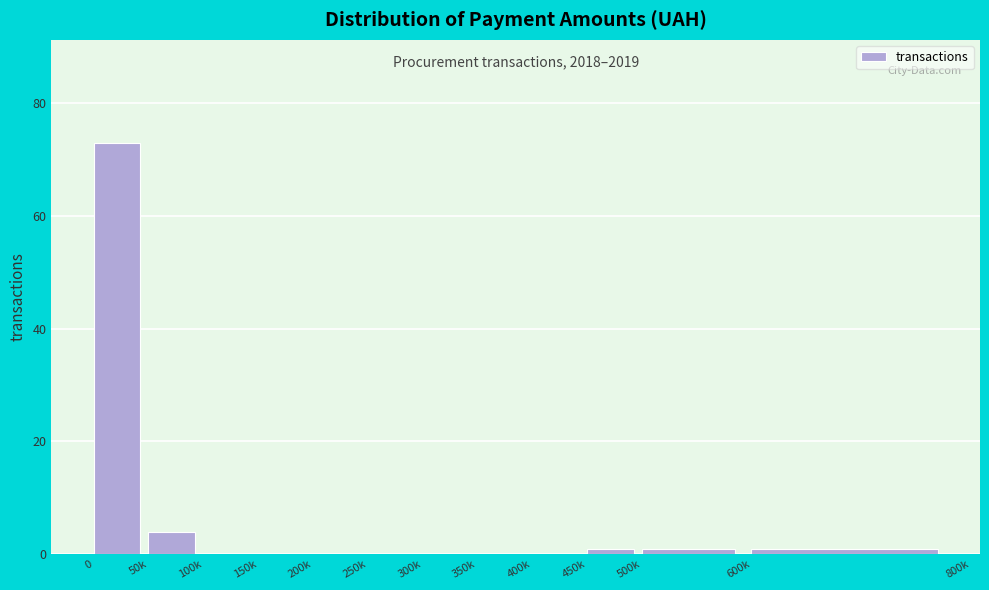

Reading right to left, extract all data points from this chart.

600k=1	500k=1	450k=1	400k=0	350k=0	300k=0	250k=0	200k=0	150k=0	100k=0	50k=4	0=73